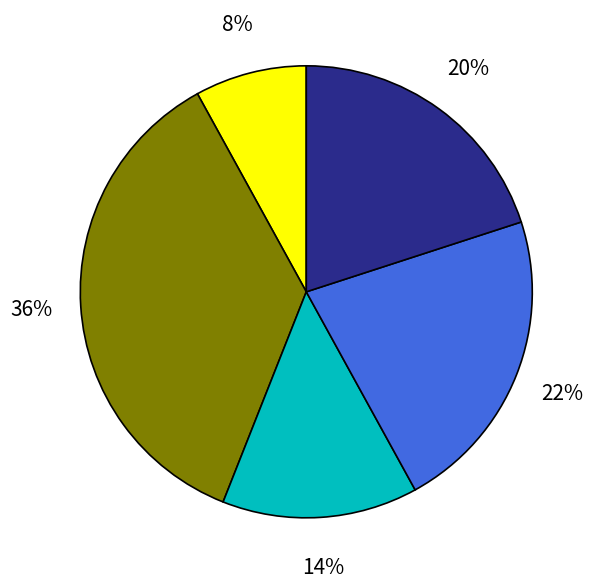

To the nearest percent, what is the difference between the largest and smallest slice percentages?

28%